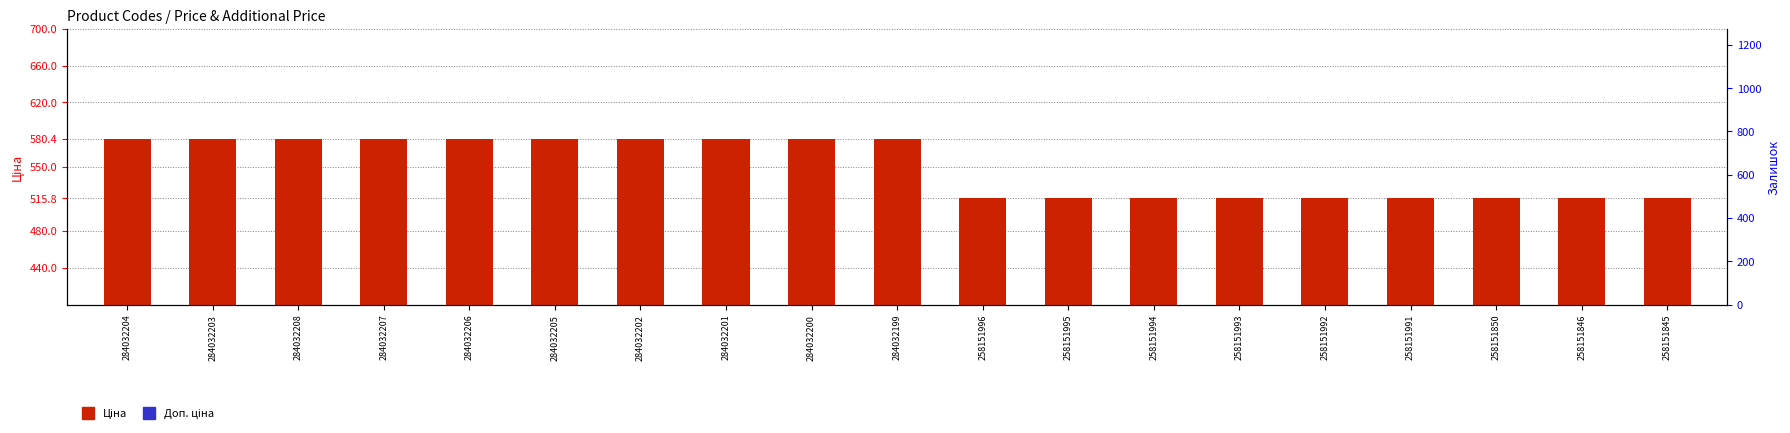

The value of Доп. ціна at 284032204 is 79.8. True or false?

True